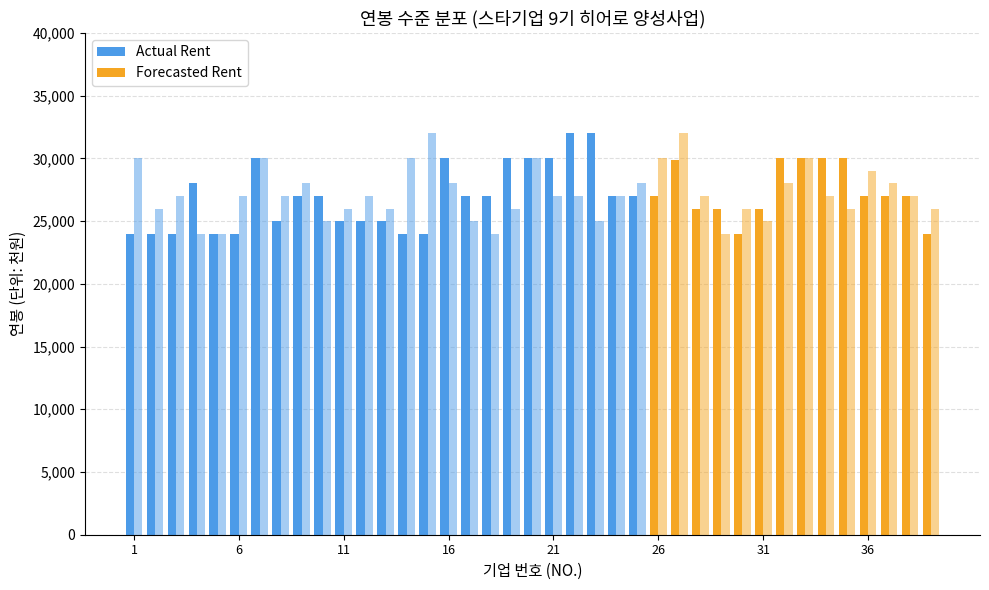

Where does the Forecasted Rent series first go above 27000?

1